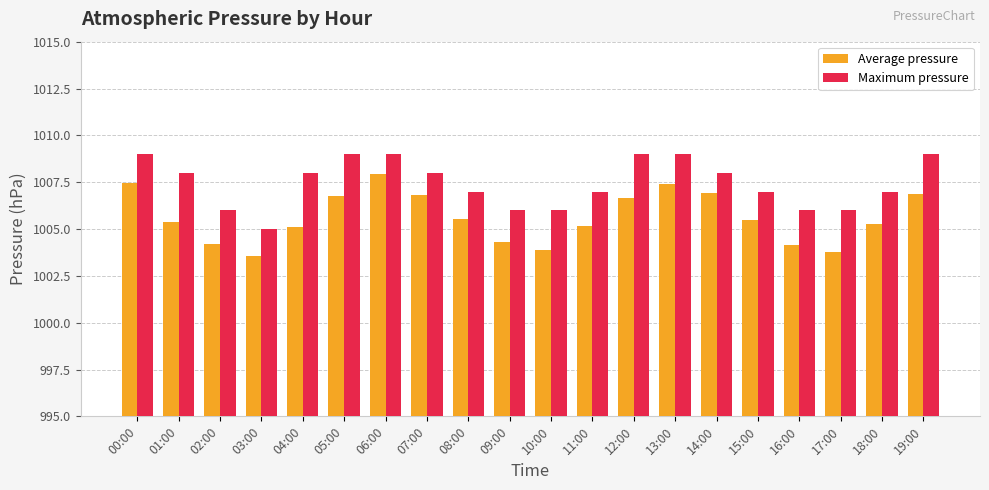

At which label does Maximum pressure first exceed 1008?

00:00